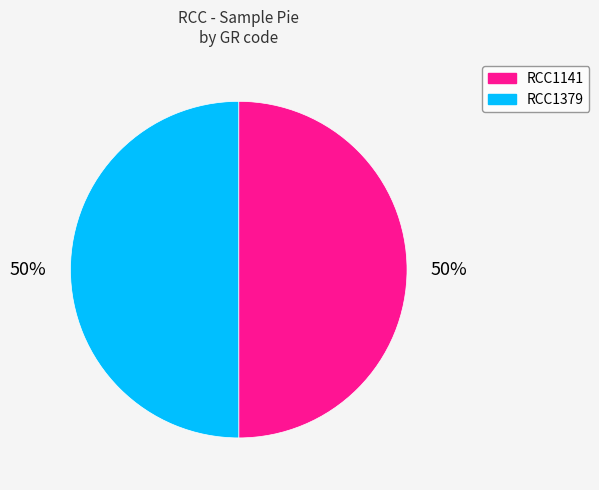

How many slices are in this pie chart?

2